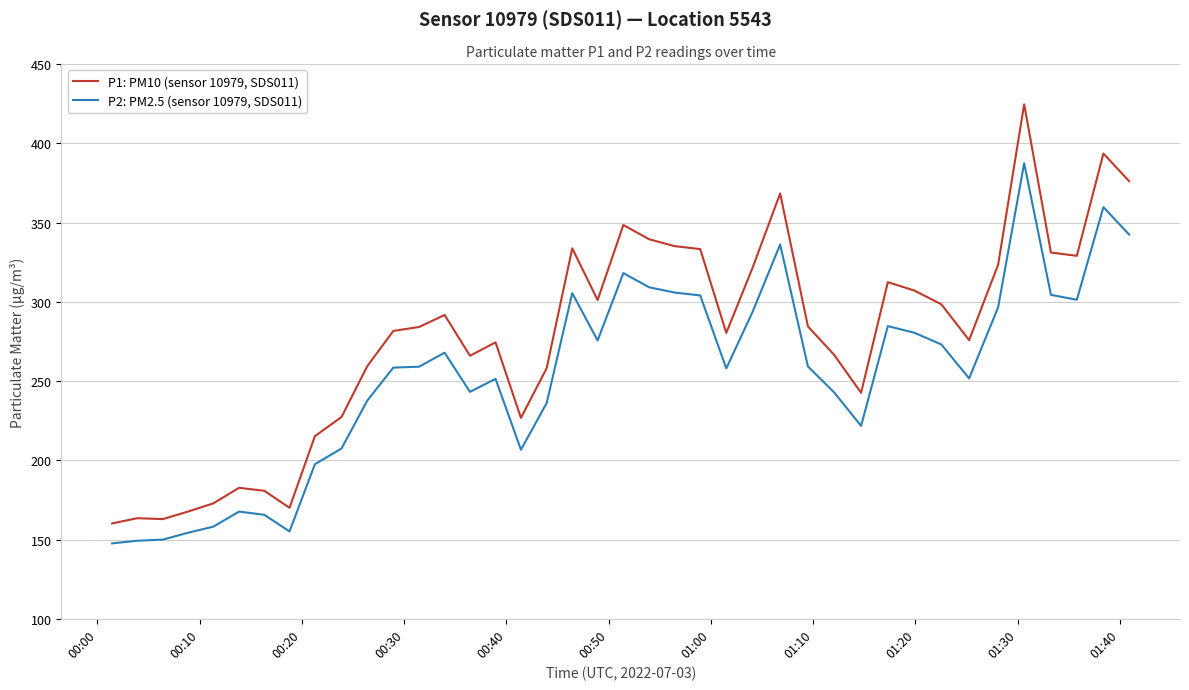

What is the sum of all P2: PM2.5 (sensor 10979, SDS011) values?

10125.3